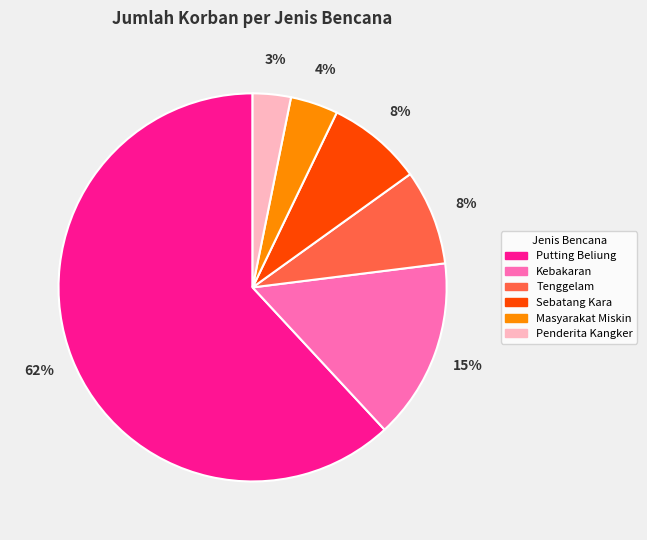

The Putting Beliung slice represents 68% of the pie. True or false?

False